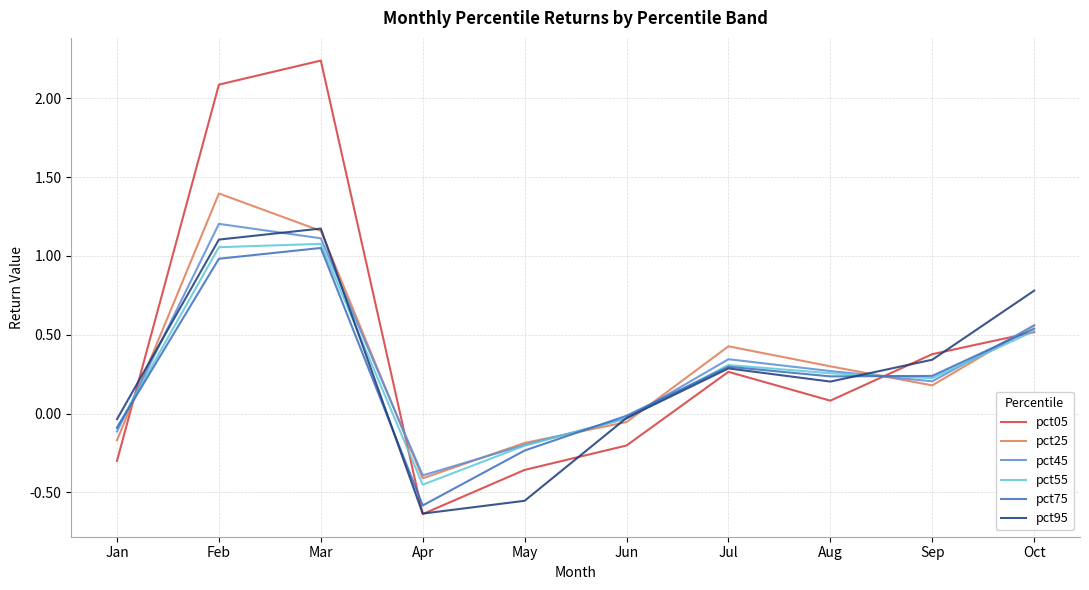

Is the value of pct05 at Feb greater than the value of pct25 at Oct?

Yes